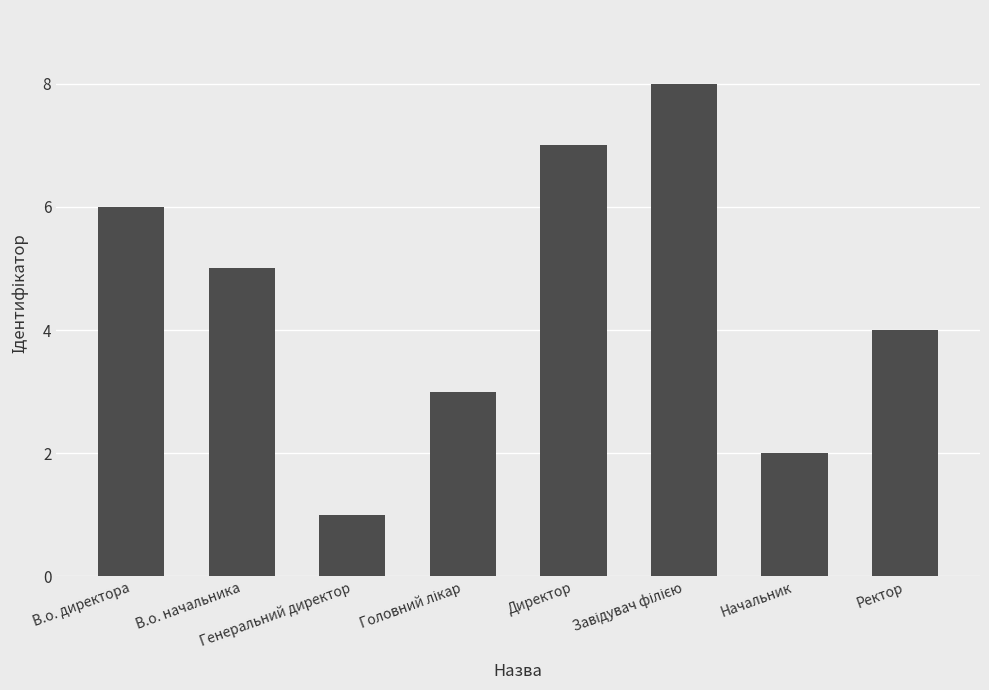

What is the change in value from В.о. начальника to Генеральний директор?

-4